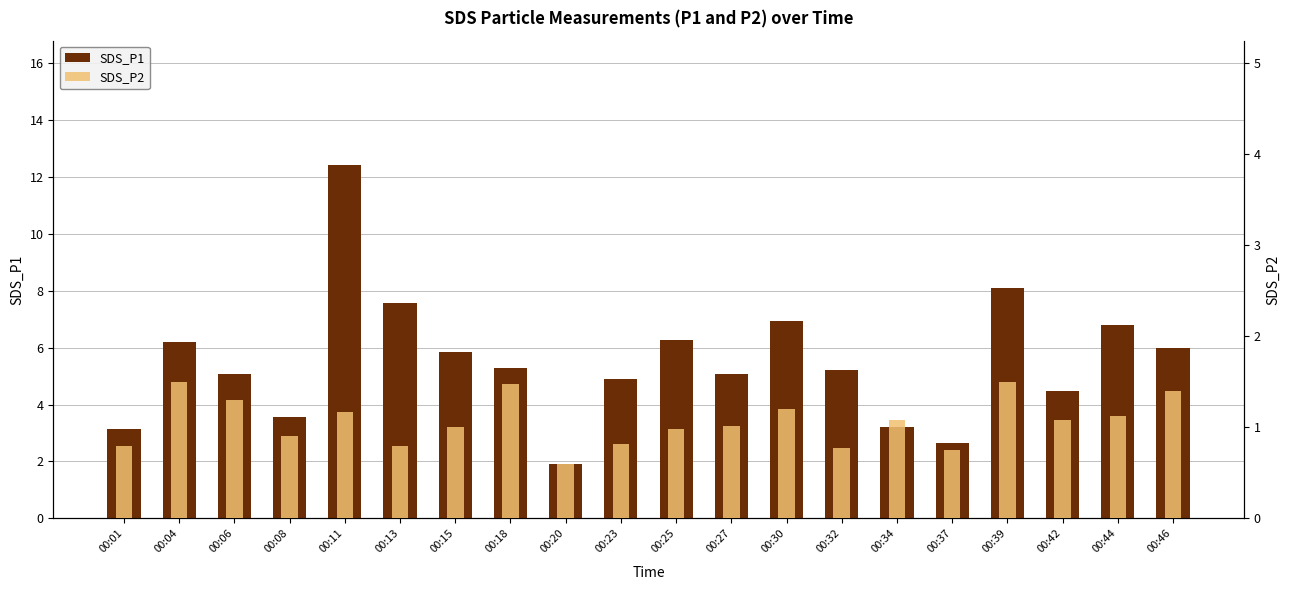

How many data points in SDS_P1 are above 5?

13